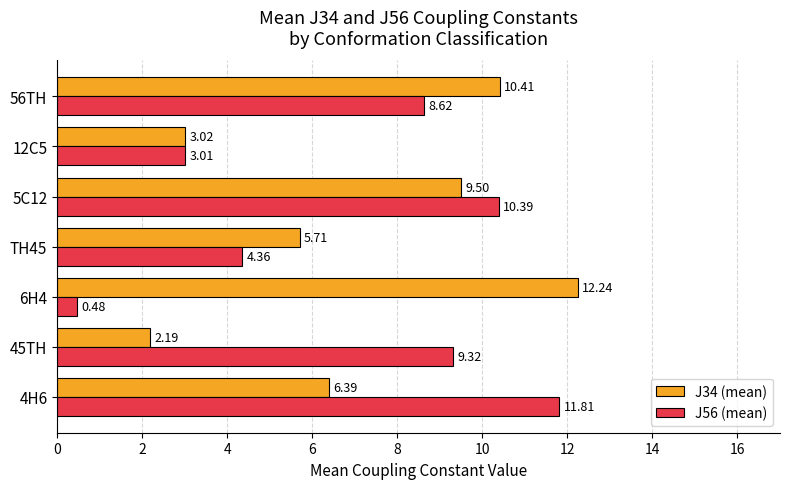

At which category is the sum across all series the highest?

5C12